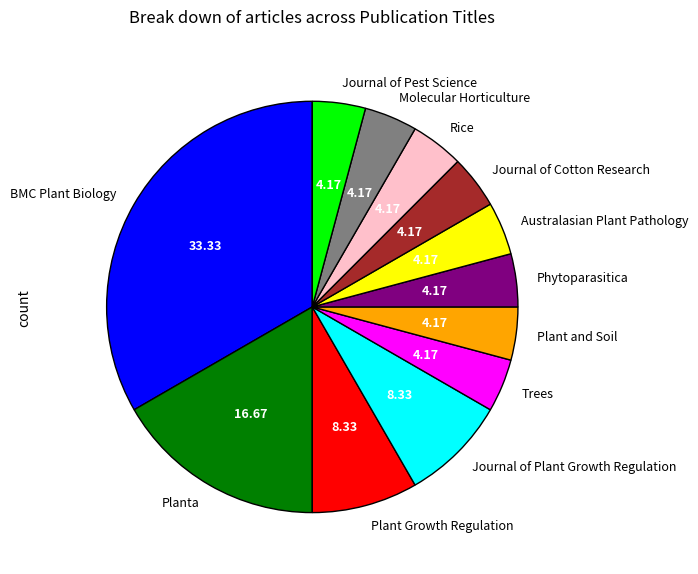

Which slice is the largest?

BMC Plant Biology